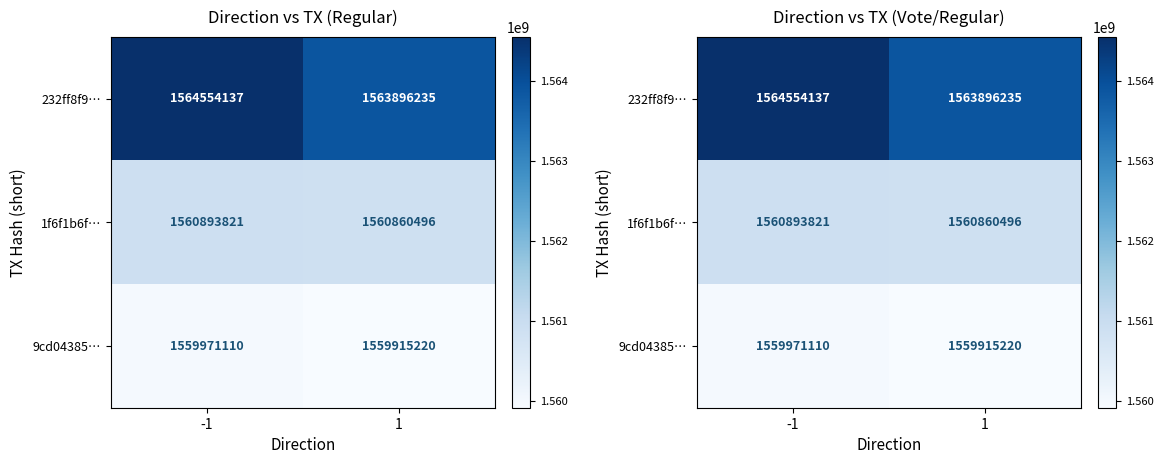

Is the value of 1f6f1b6f… at 1 greater than the value of 9cd04385… at 1?

Yes